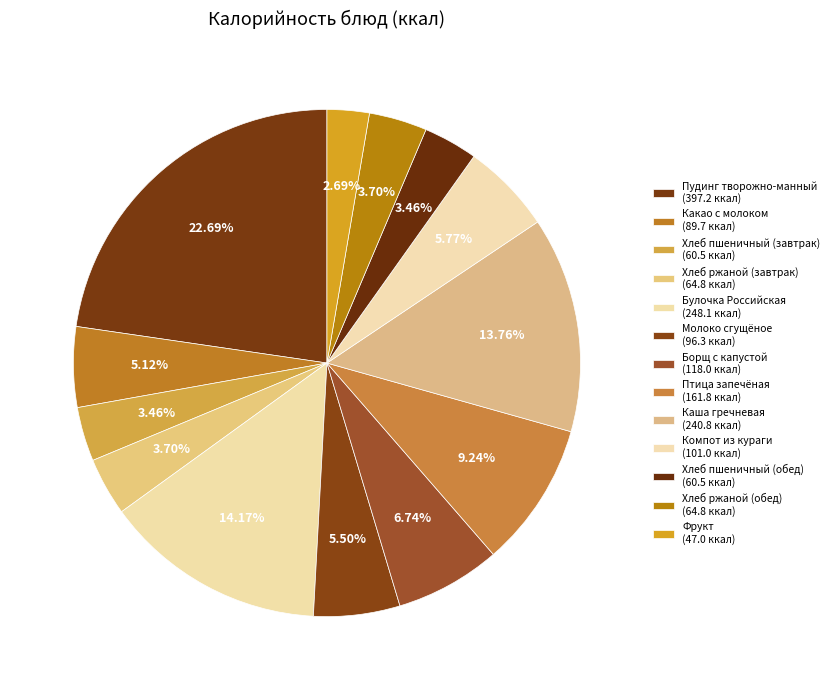

Which slice is the largest?

Пудинг творожно-манный